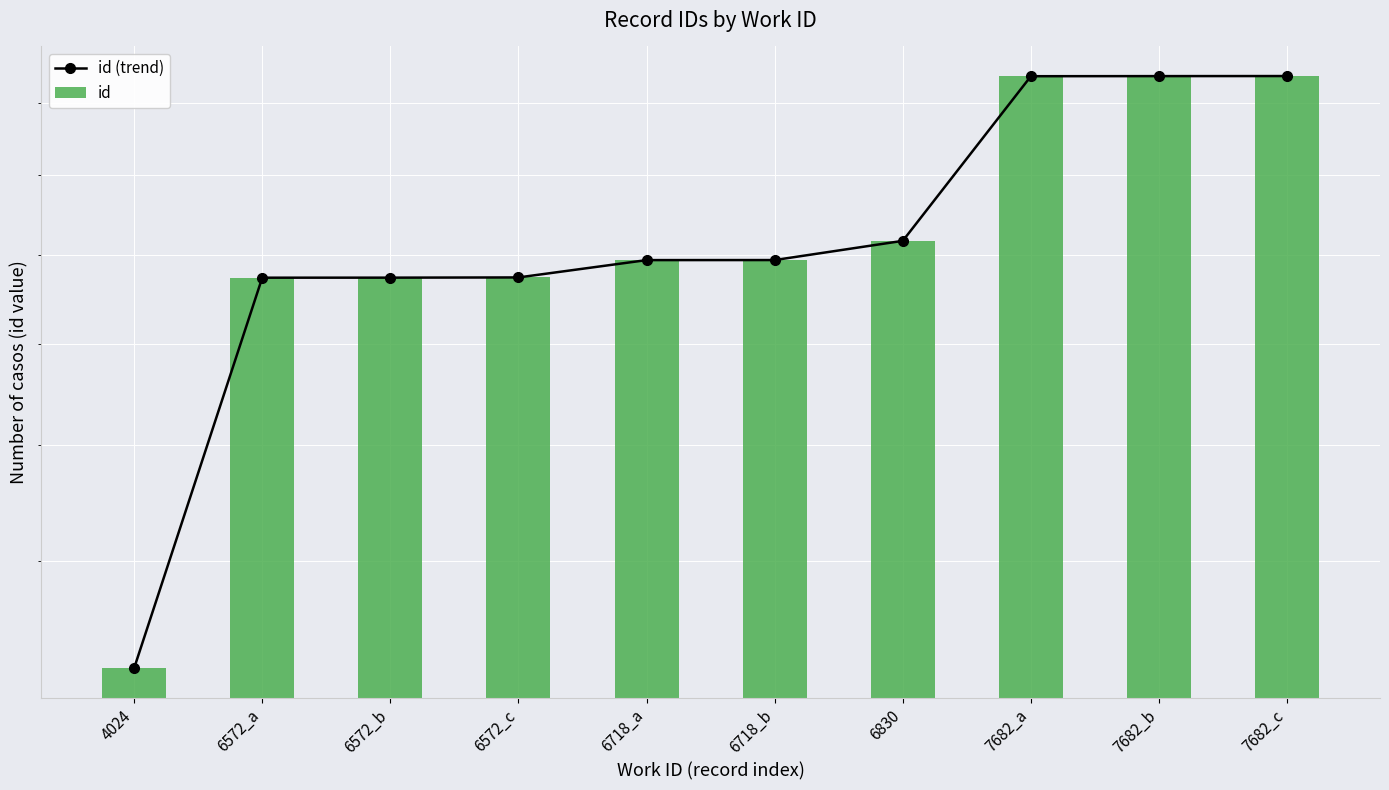

The id (trend) series shows 24115 at 6718_a. True or false?

False